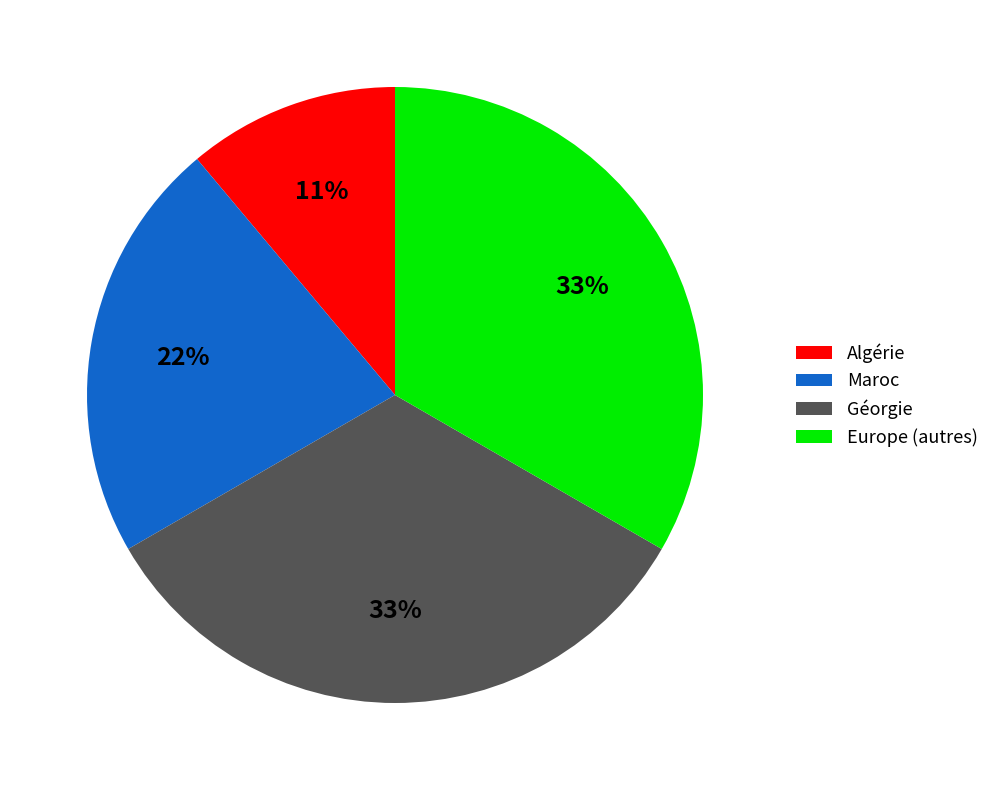

Approximately how many times larger is the value at Europe (autres) compared to Algérie?

3.0